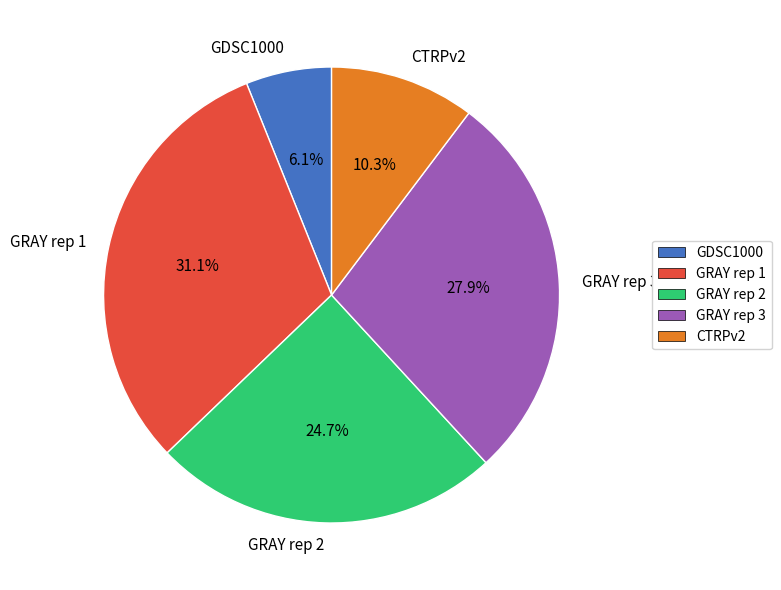

True or false: GRAY rep 1 accounts for 31% of the total.

True